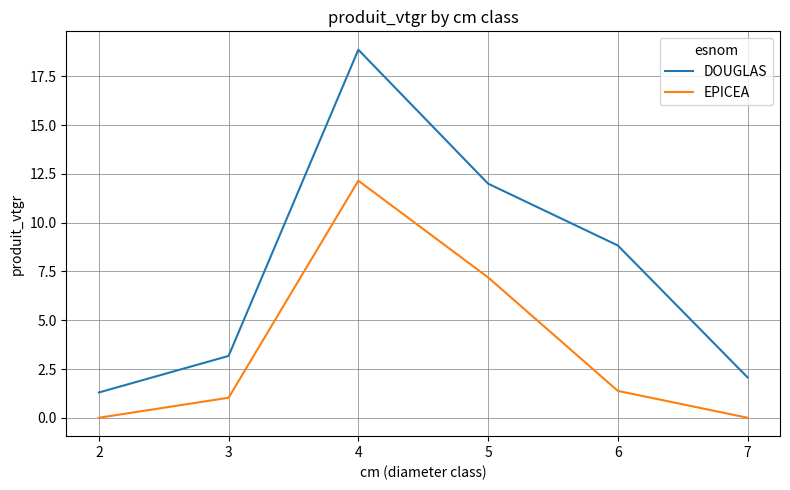

Reading left to right, list all the values displayed in this chart.

DOUGLAS: 1.3	3.2	18.9	12.0	8.8	2.1
EPICEA: 0.0	1.0	12.2	7.2	1.4	0.0